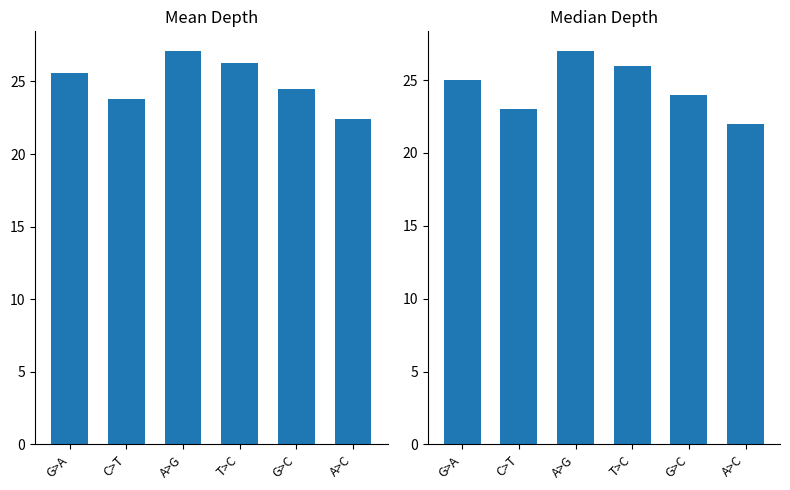

Which category has the highest value in the Mean Depth series?

A>G